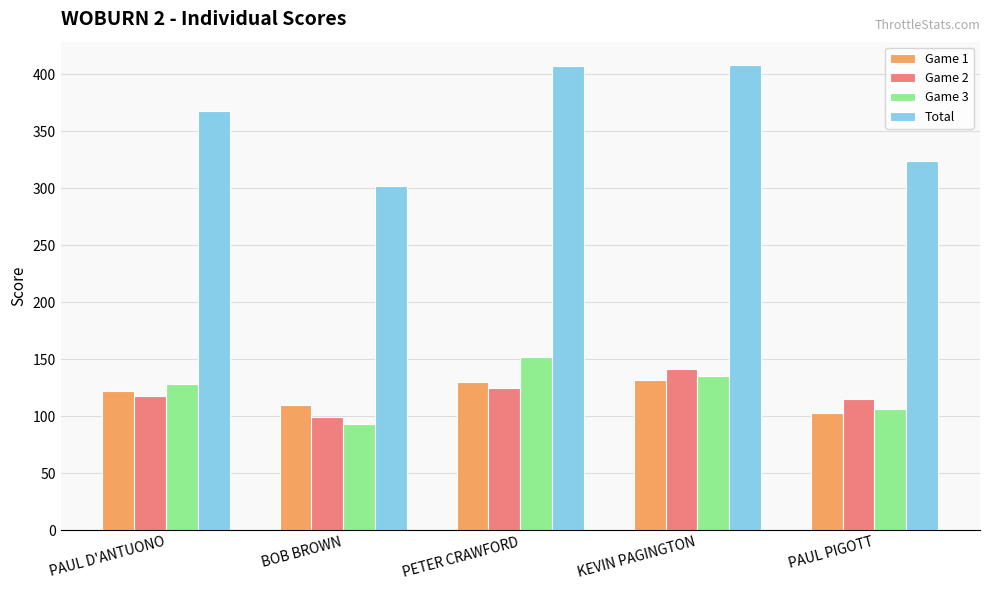

Count the number of categories in the chart.

5